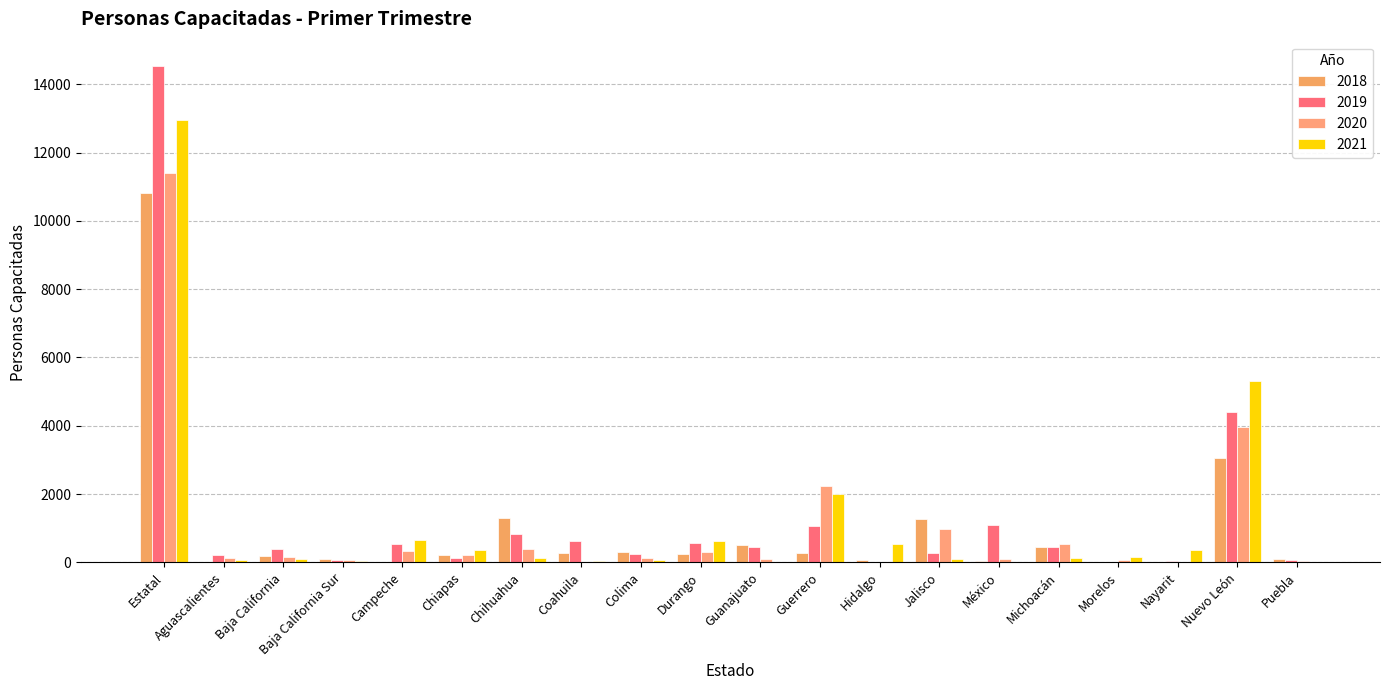

What is the maximum value for 2018?

10825